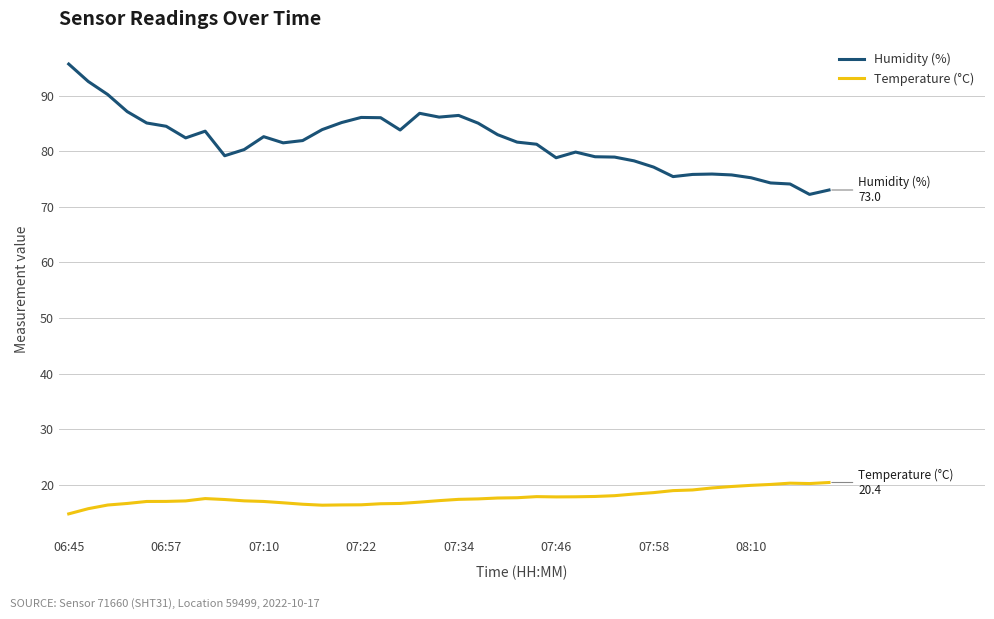

What is the minimum value for Humidity (%)?

72.2